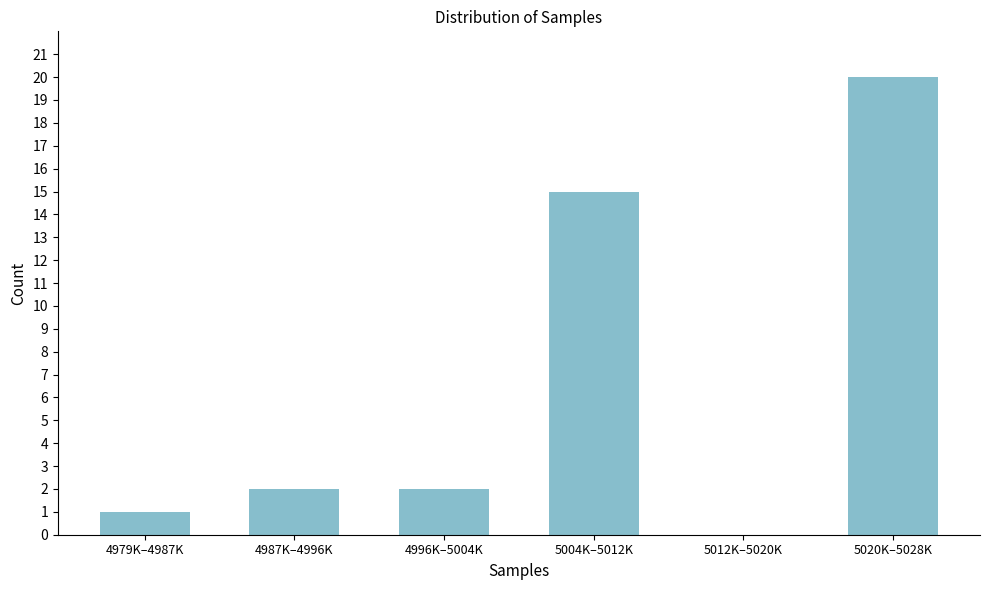

Reading left to right, list all the values displayed in this chart.

4979K–4987K=1	4987K–4996K=2	4996K–5004K=2	5004K–5012K=15	5012K–5020K=0	5020K–5028K=20